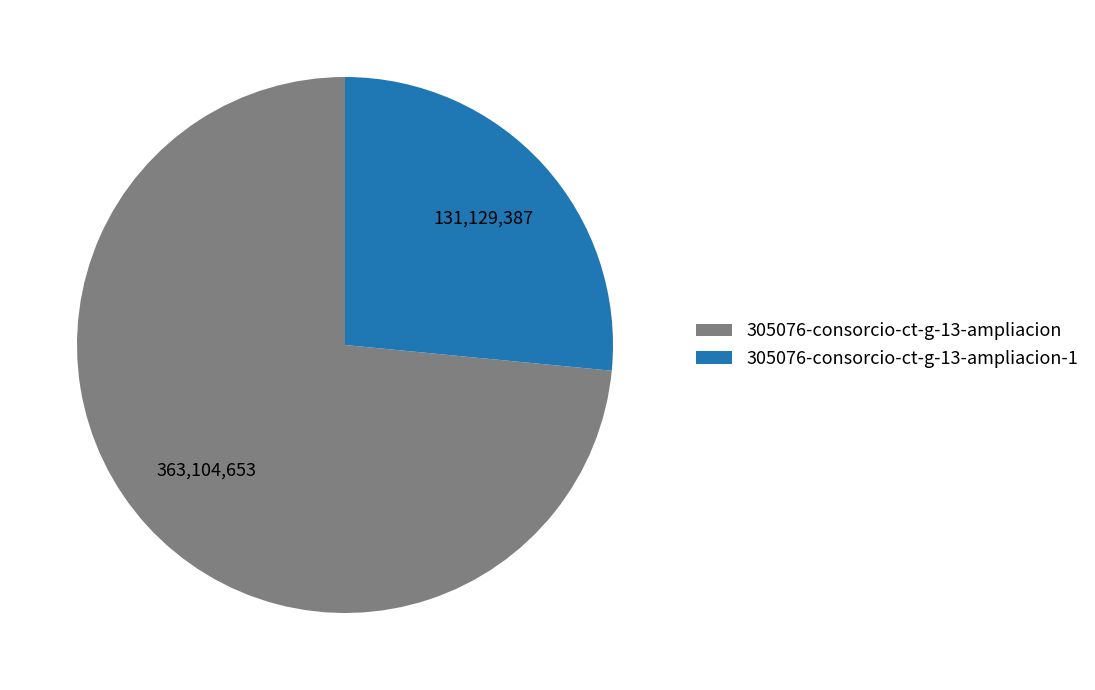

How many segments does this pie chart have?

2